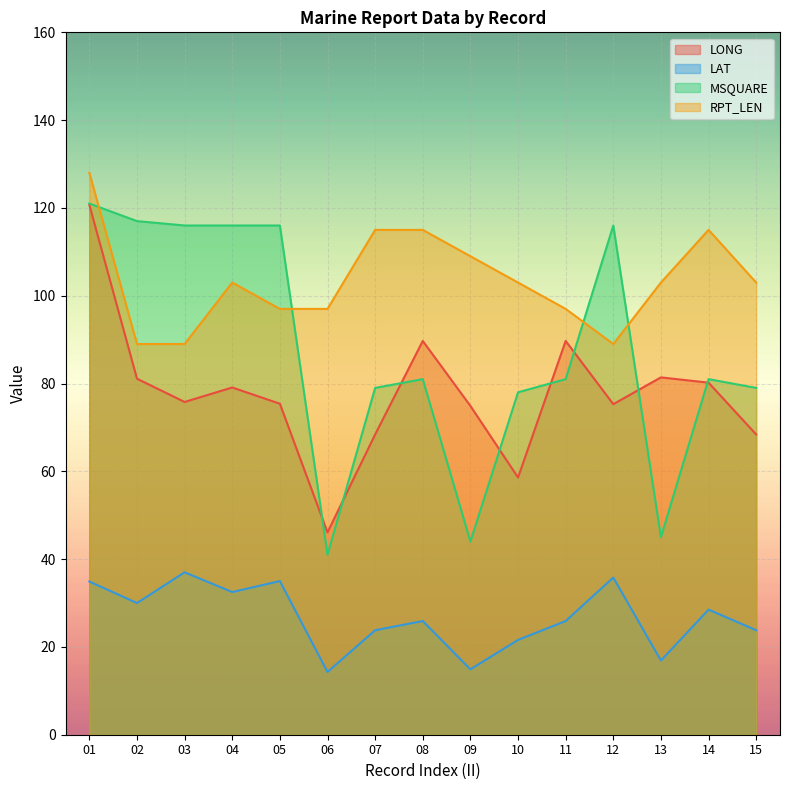

At which label does MSQUARE reach its peak?

01